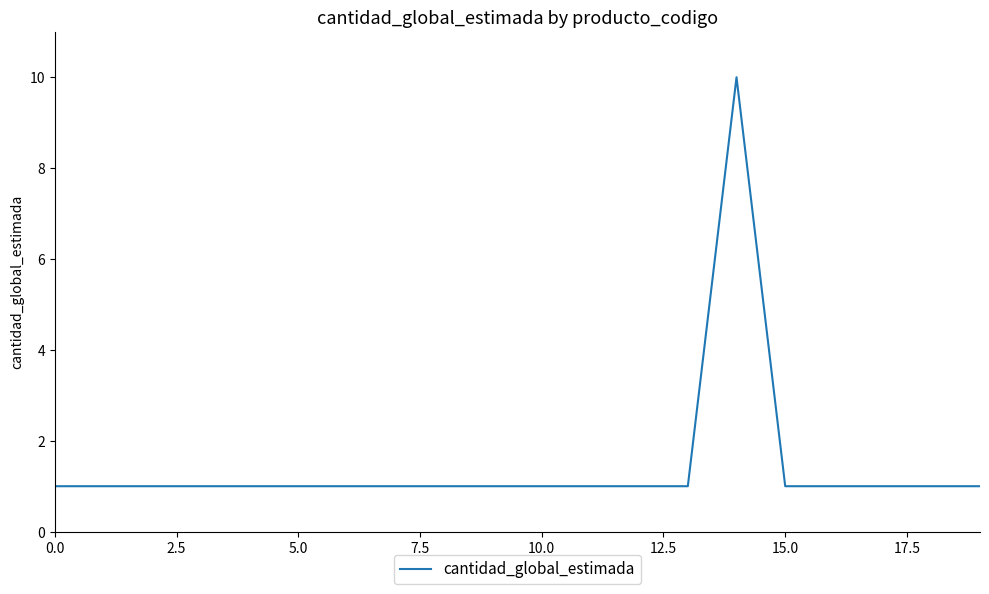

What is the greatest value displayed?

10